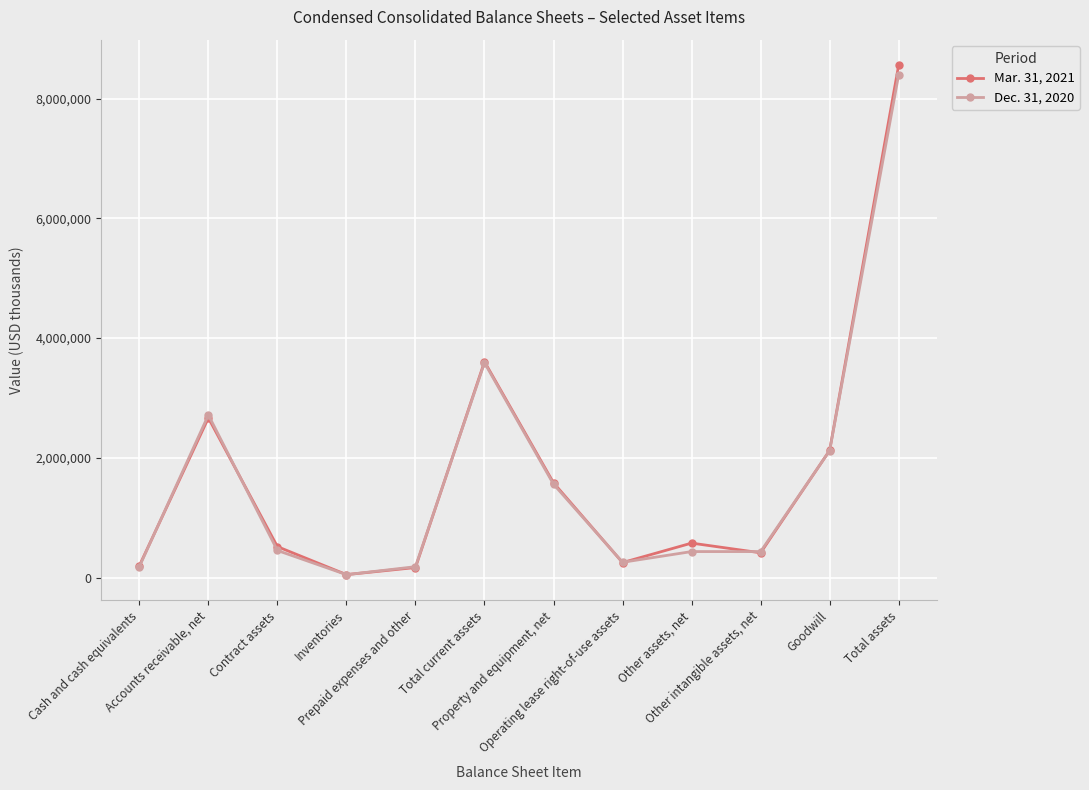

Which series has the widest spread of values?

Mar. 31, 2021